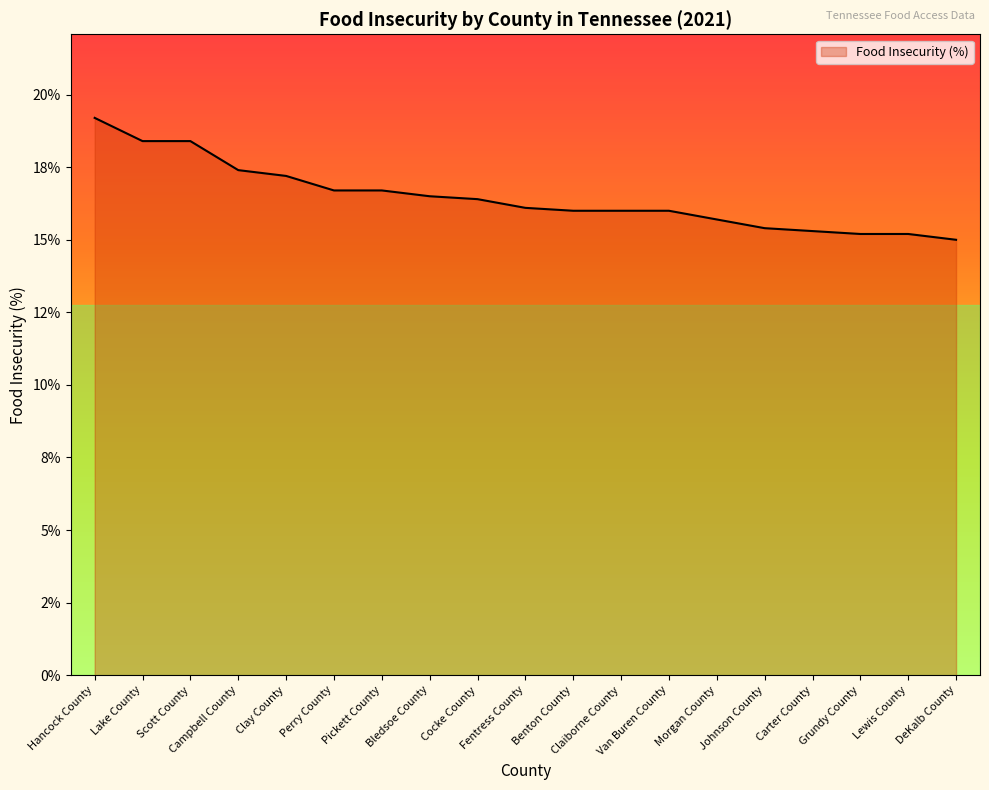

Rank the categories by value from highest to lowest.

Hancock County, Lake County, Scott County, Campbell County, Clay County, Perry County, Pickett County, Bledsoe County, Cocke County, Fentress County, Benton County, Claiborne County, Van Buren County, Morgan County, Johnson County, Carter County, Grundy County, Lewis County, DeKalb County